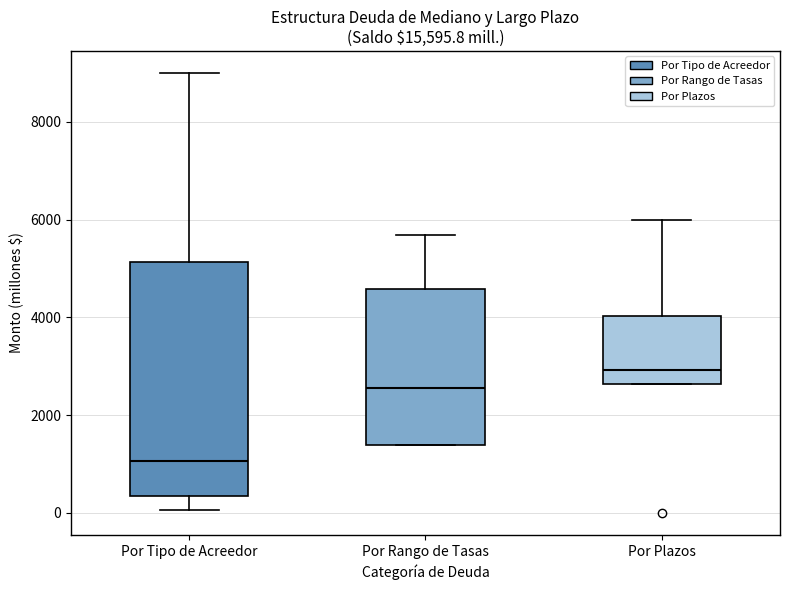

Where does the upper whisker of the box for Por Rango de Tasas end on the y-axis? The values are not printed on the chart, so give them approximately, as read against the axis.

5600